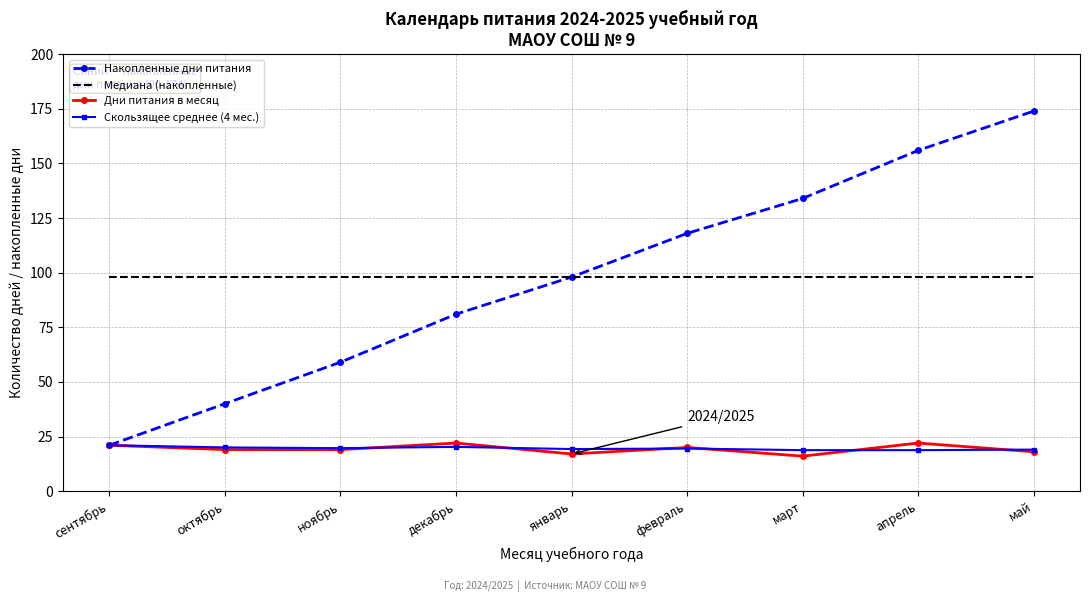

Which series changed the most between сентябрь and февраль?

Накопленные дни питания